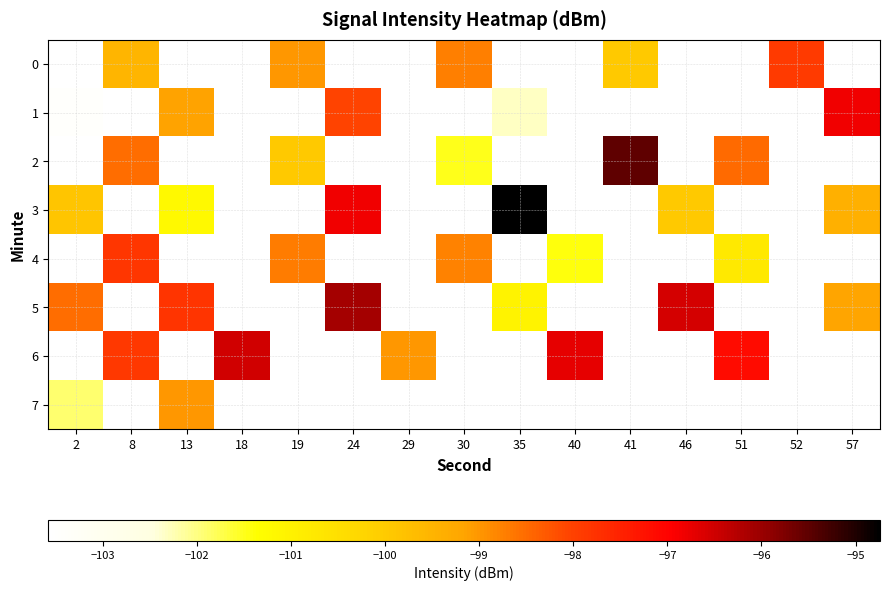

Which category has the lowest value across all series?

46